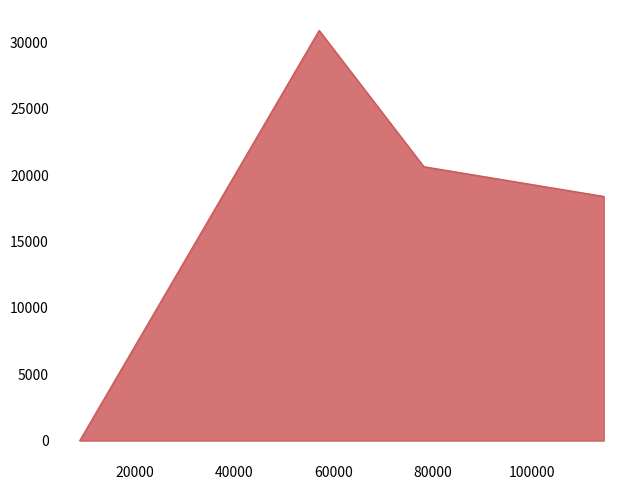

The chart shows a value of 13854 at 9001.0. True or false?

False